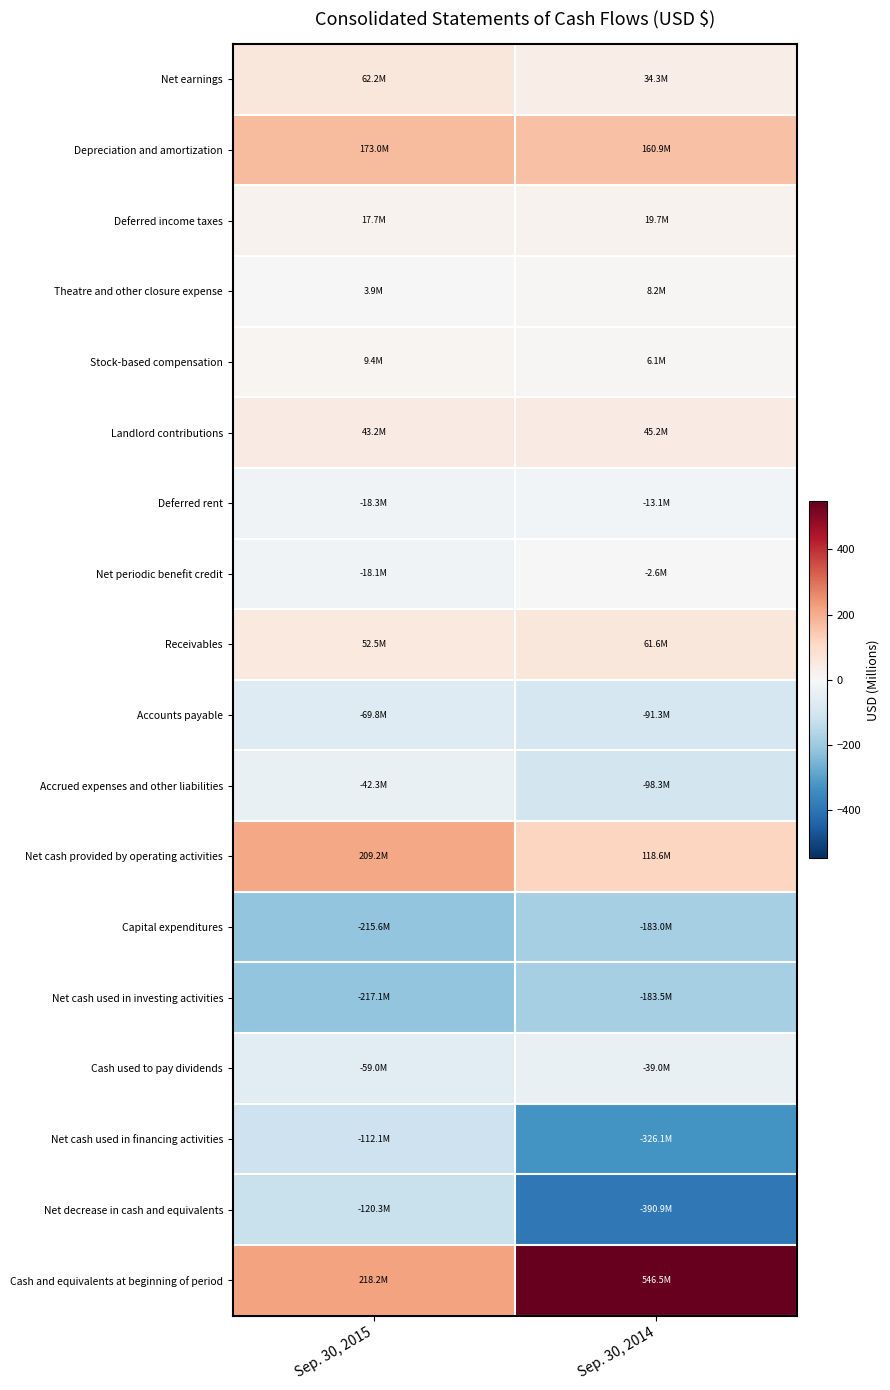

Which series has the largest total across all categories?

Cash and equivalents at beginning of period